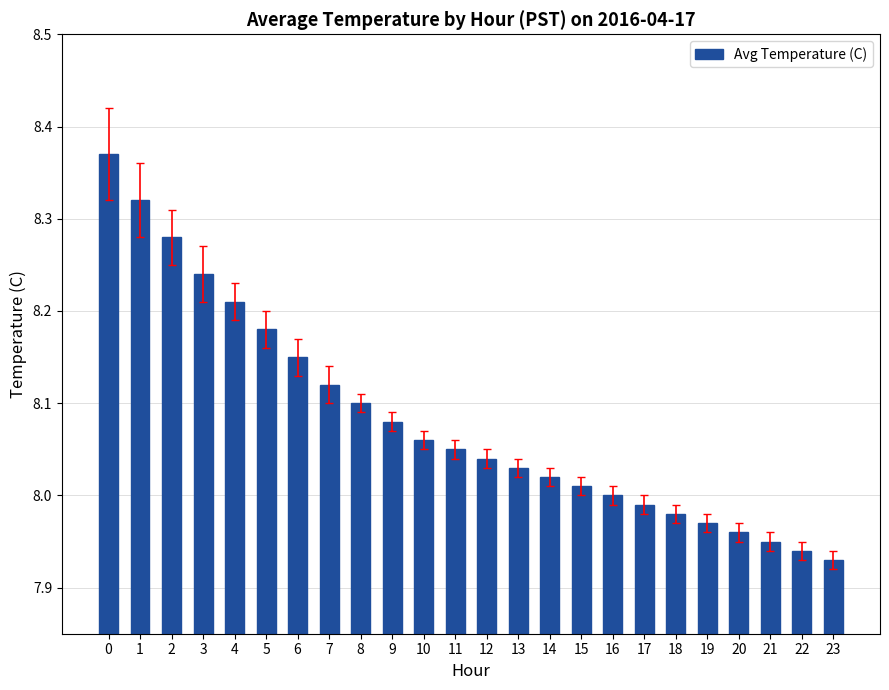

How many bars are there in total?

24